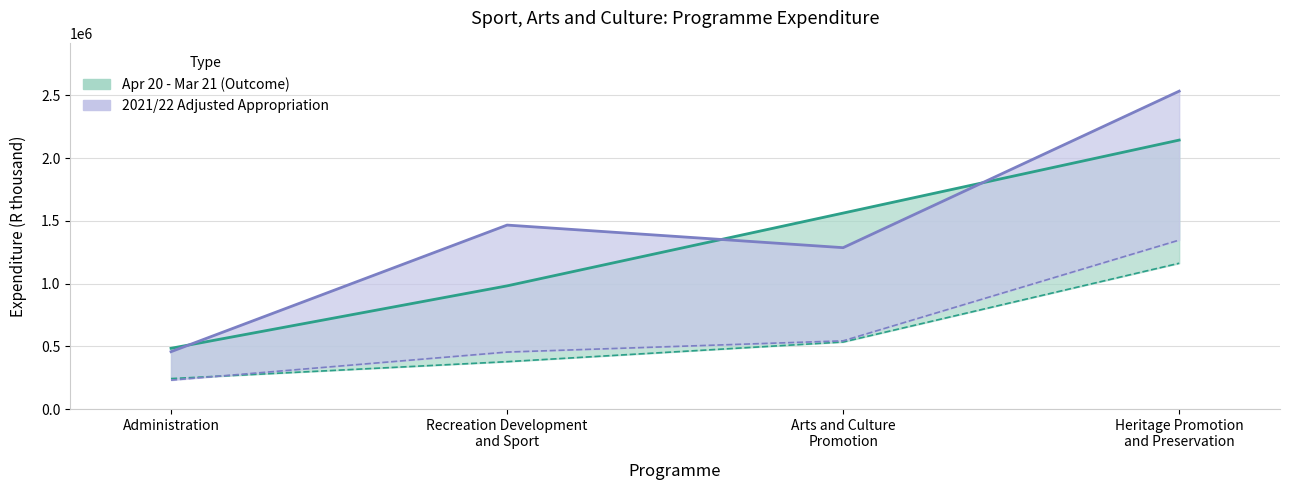

True or false: Apr 20 - Mar 21 (Outcome) and 2021/22 Adjusted Appropriation cross at least once.

True